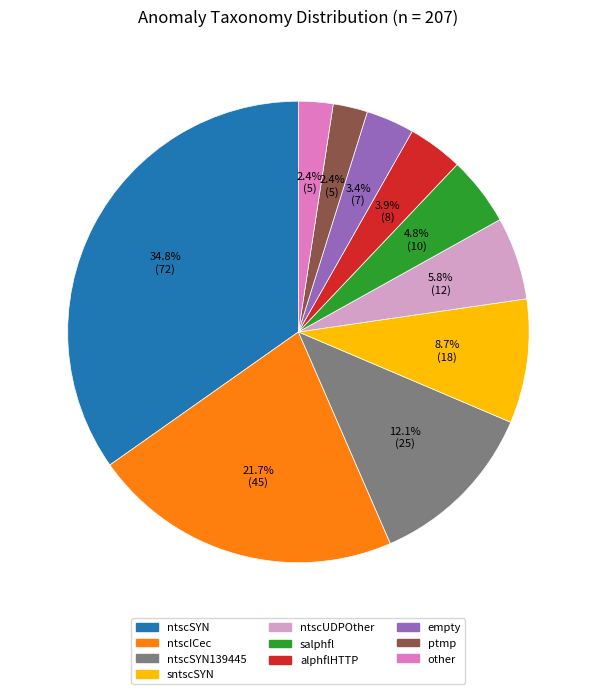

Does any single category account for the majority?

No